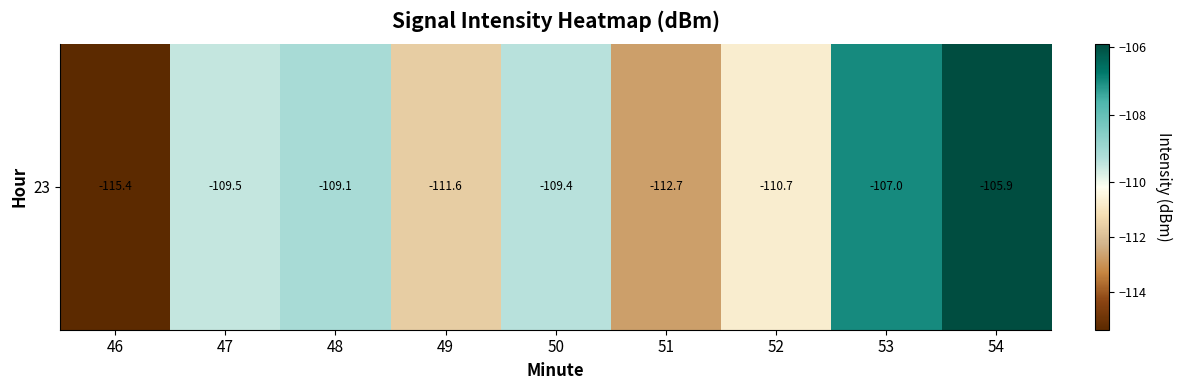

Which has a higher value, 49 or 51?

49